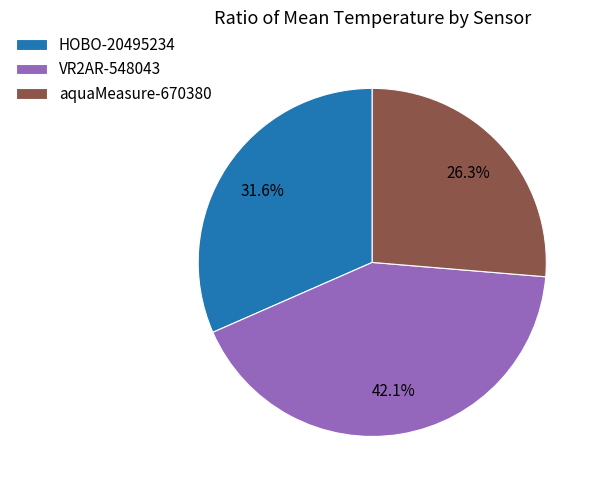

To the nearest percent, what is the average slice percentage?

33%